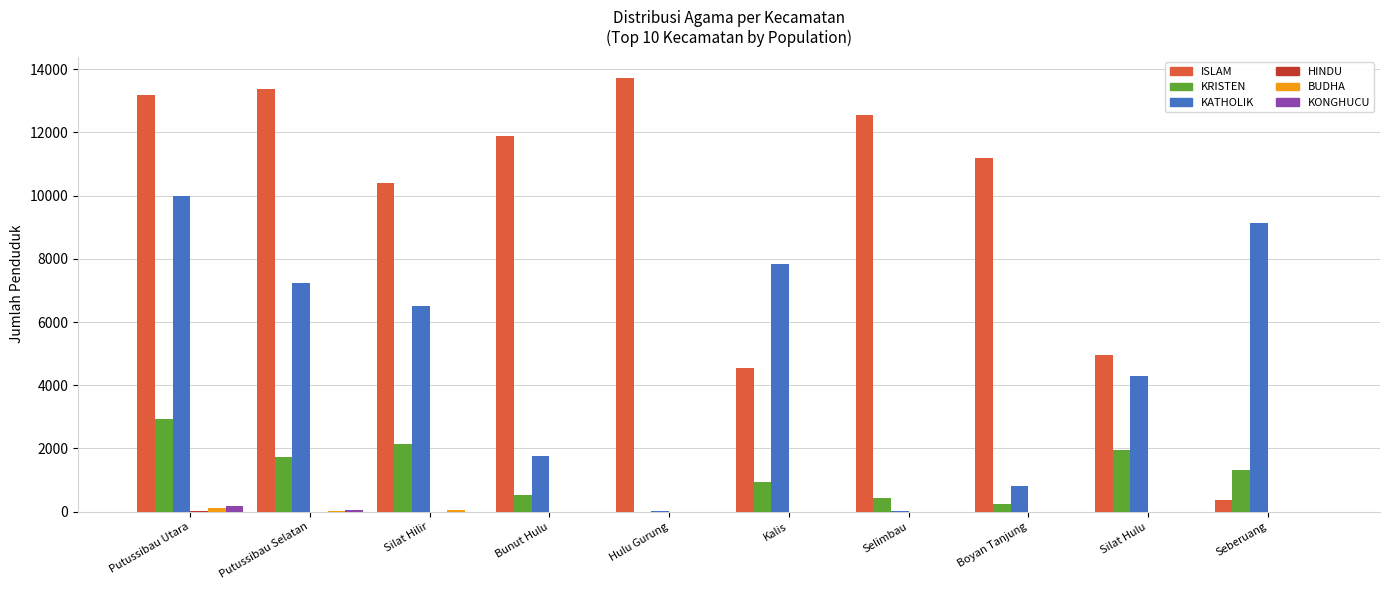

At which category does the chart reach its peak across all series?

Hulu Gurung